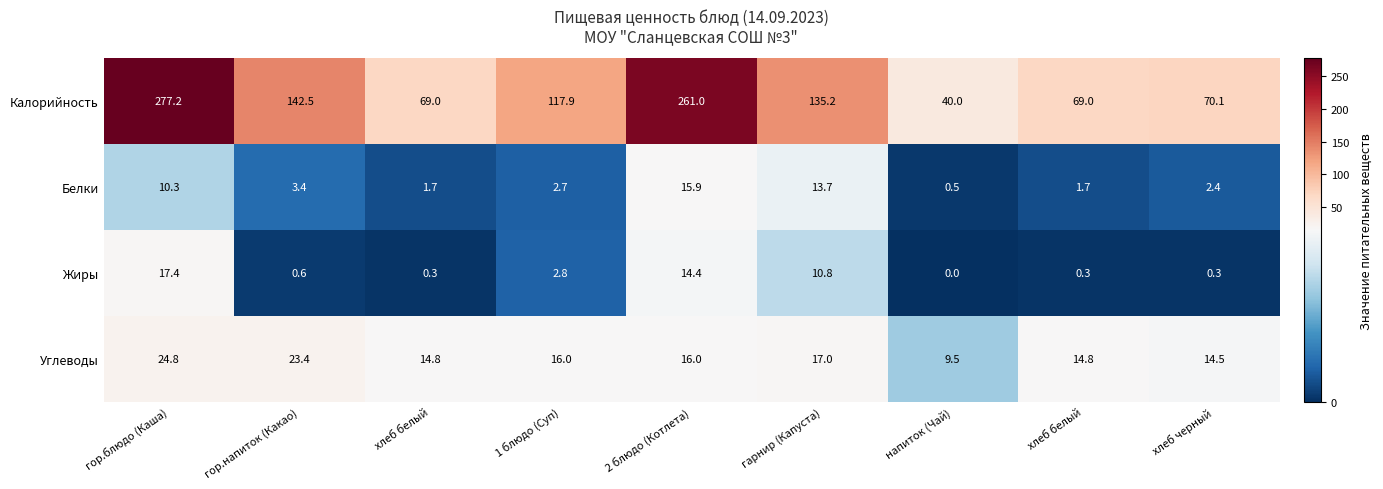

Count the number of categories in the chart.

9